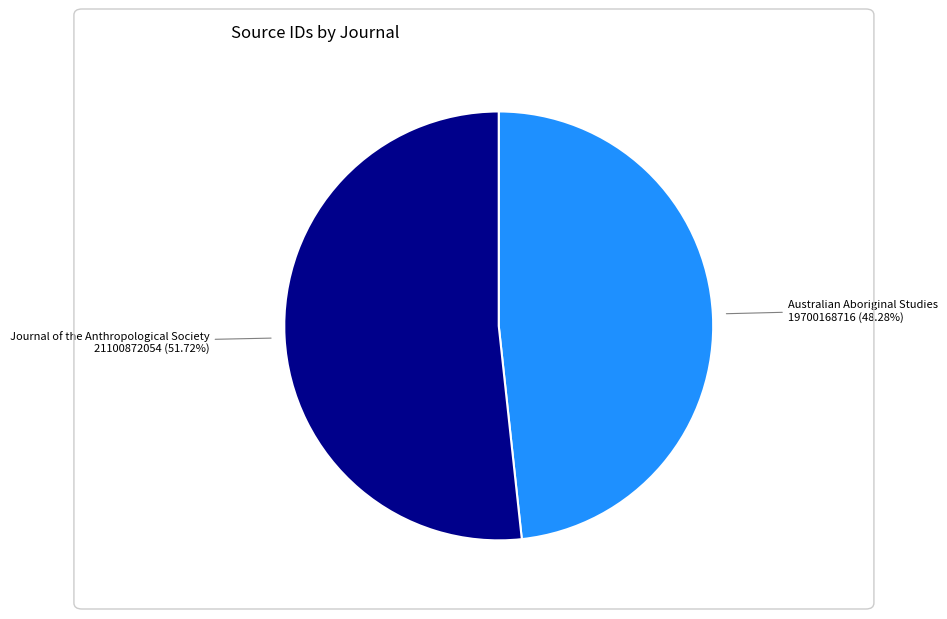

To the nearest percent, what is the combined percentage of Journal of the Anthropological Society and Australian Aboriginal Studies?

100%